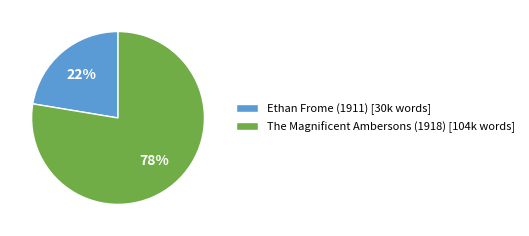

To the nearest percent, what is the combined percentage of Ethan Frome (1911) and The Magnificent Ambersons (1918)?

100%